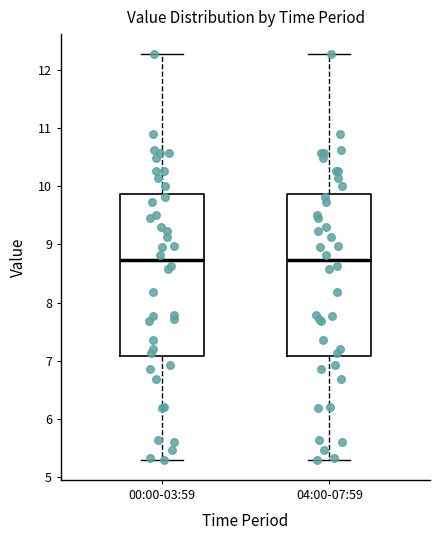

Reading left to right, transcribe this box plot: for each box, give where its median line is, the range the box spans, and where its two whiskers end, as read against the y-axis. The values are not printed on the chart, so give them approximately, as read against the axis.

00:00-03:59: median 8.7, box 7.1 to 9.9, whiskers 5.3 to 12.3
04:00-07:59: median 8.7, box 7.1 to 9.9, whiskers 5.3 to 12.3